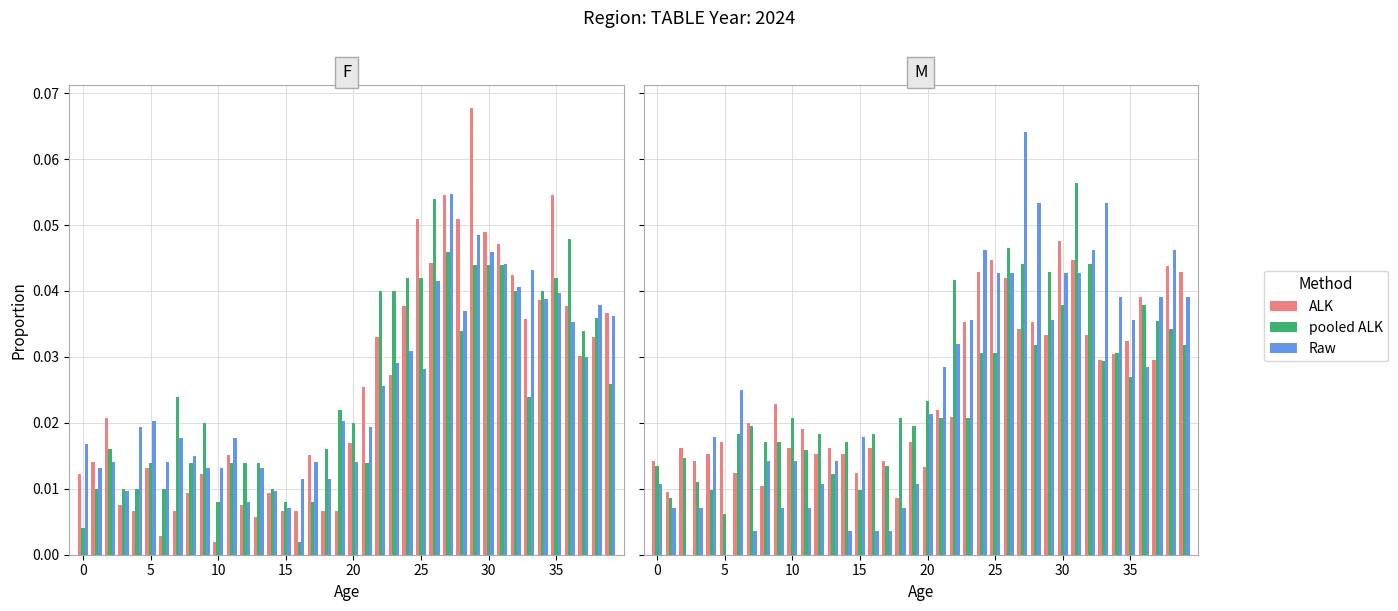

Reading right to left, what are all the values shown in this chart?

ALK: 0.0	0.0	0.0	0.0	0.0	0.0	0.0	0.0	0.0	0.0	0.0	0.0	0.0	0.0	0.0	0.0	0.0	0.0	0.0	0.0	0.0	0.0	0.0	0.0	0.0	0.0	0.0	0.0	0.0	0.0	0.0	0.0	0.0	0.0	0.0	0.0	0.0	0.0	0.0	0.0
pooled ALK: 0.0	0.0	0.0	0.0	0.0	0.0	0.0	0.0	0.1	0.0	0.0	0.0	0.0	0.0	0.0	0.0	0.0	0.0	0.0	0.0	0.0	0.0	0.0	0.0	0.0	0.0	0.0	0.0	0.0	0.0	0.0	0.0	0.0	0.0	0.0	0.0	0.0	0.0	0.0	0.0
Raw: 0.0	0.0	0.0	0.0	0.0	0.0	0.1	0.0	0.0	0.0	0.0	0.1	0.1	0.0	0.0	0.0	0.0	0.0	0.0	0.0	0.0	0.0	0.0	0.0	0.0	0.0	0.0	0.0	0.0	0.0	0.0	0.0	0.0	0.0	0.0	0.0	0.0	0.0	0.0	0.0